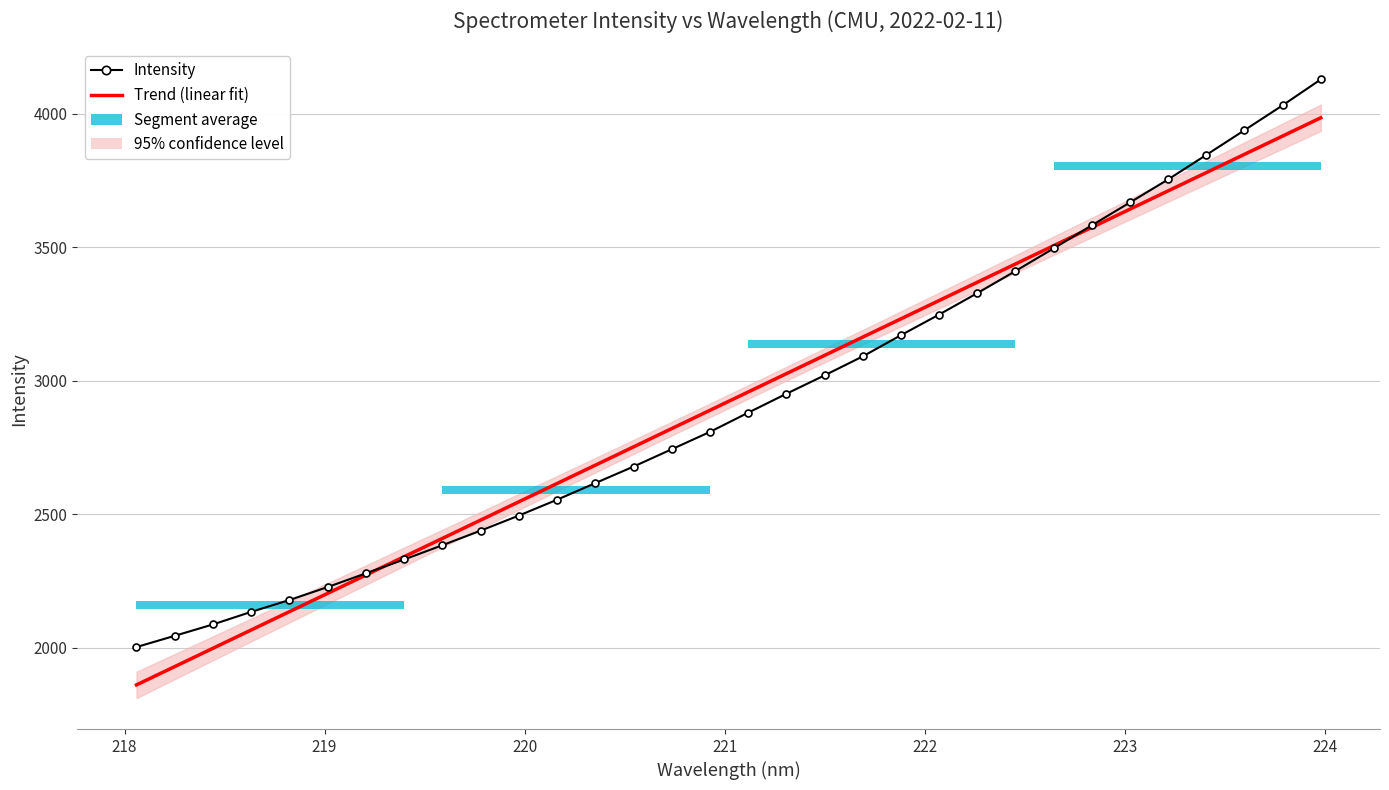

What is the greatest value displayed?

4128.9